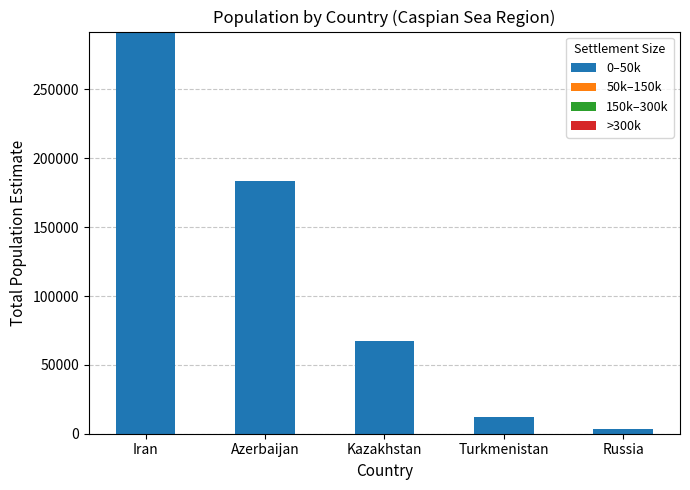

What is the label of the 2nd bar from the right?

Turkmenistan